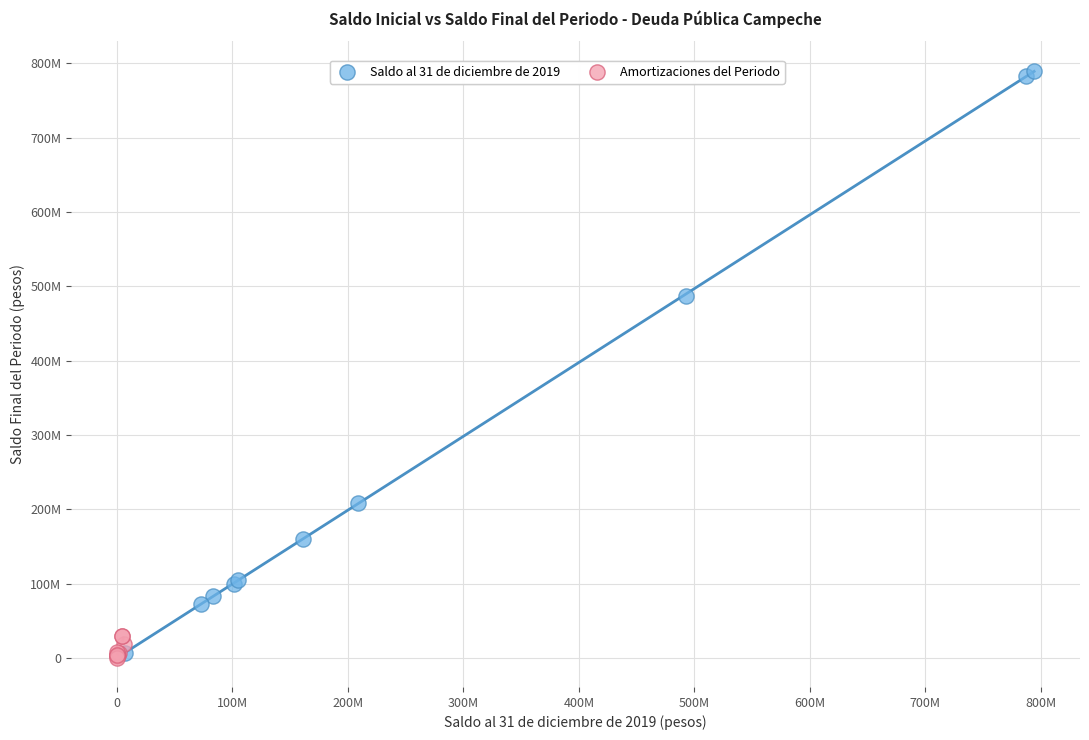

Which series has the largest Y range (max minus min)?

Saldo al 31 de diciembre de 2019